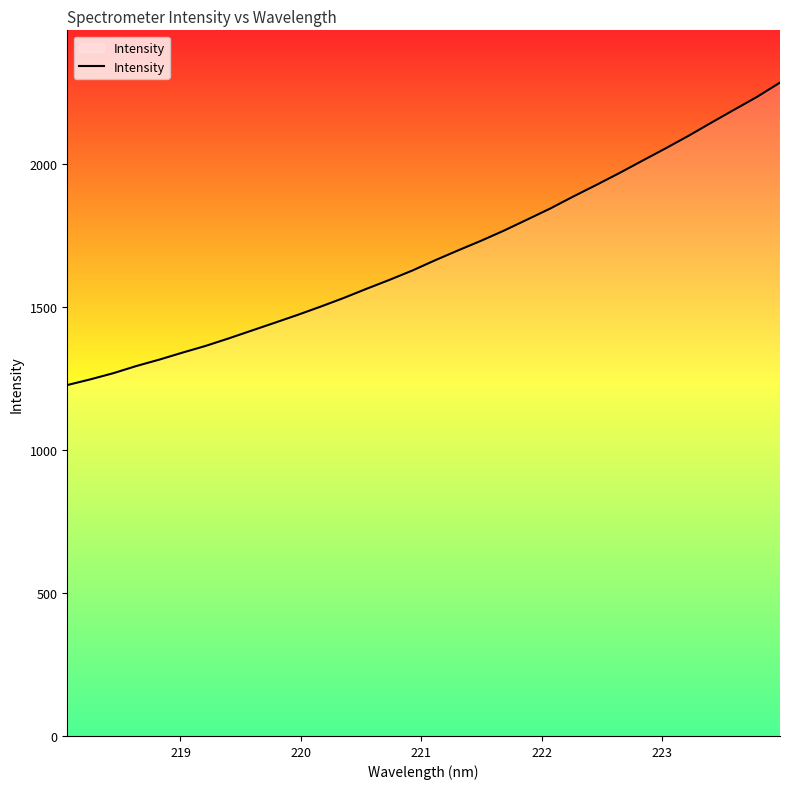

What is the difference between the maximum and minimum values?

1057.8